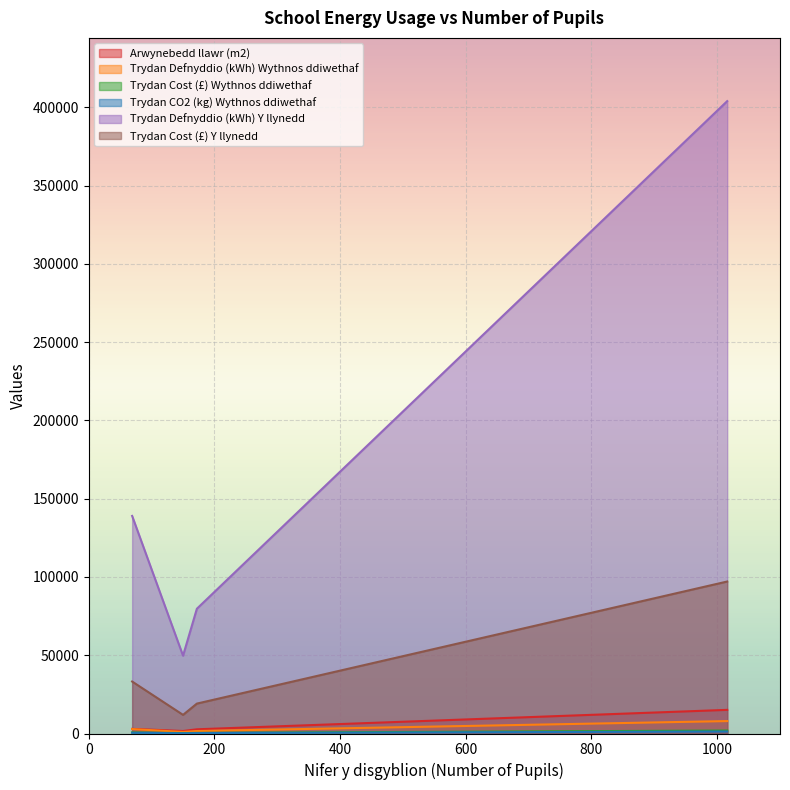

What position from the left is Perth Academy (1016)?

4